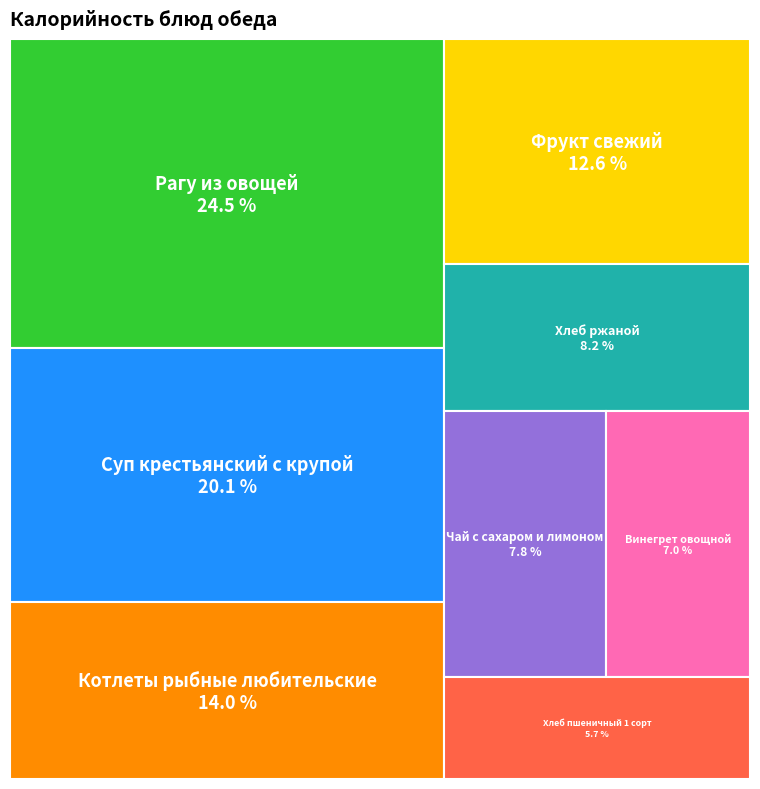

How many segments does this pie chart have?

8